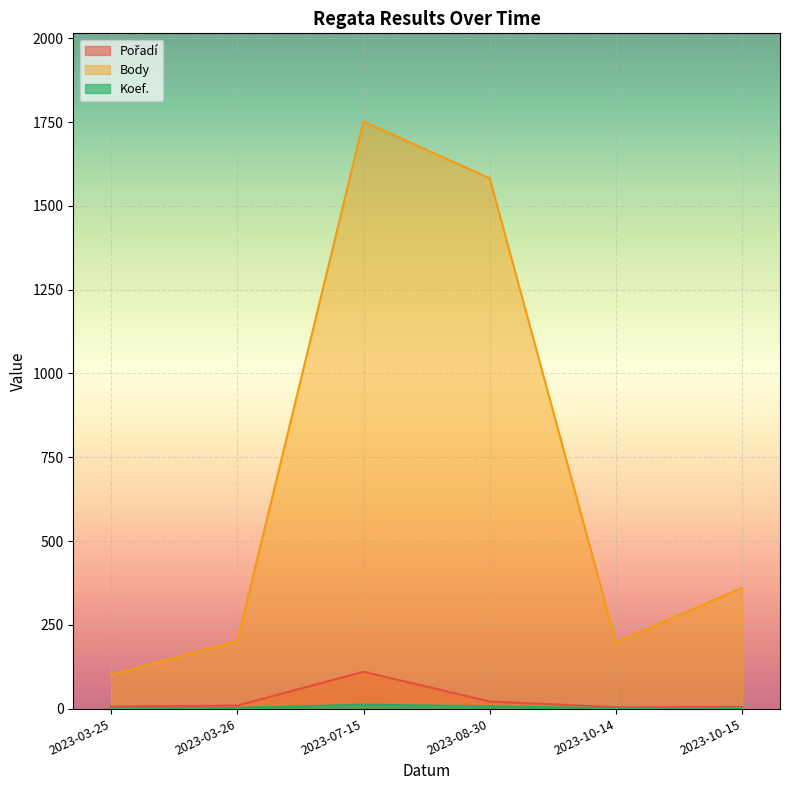

True or false: Pořadí and Koef. intersect in this chart.

False